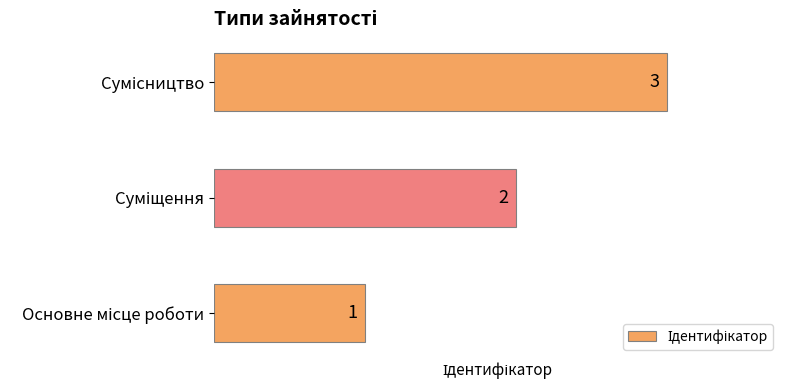

Are the bars grouped side by side (vs. stacked)?

No